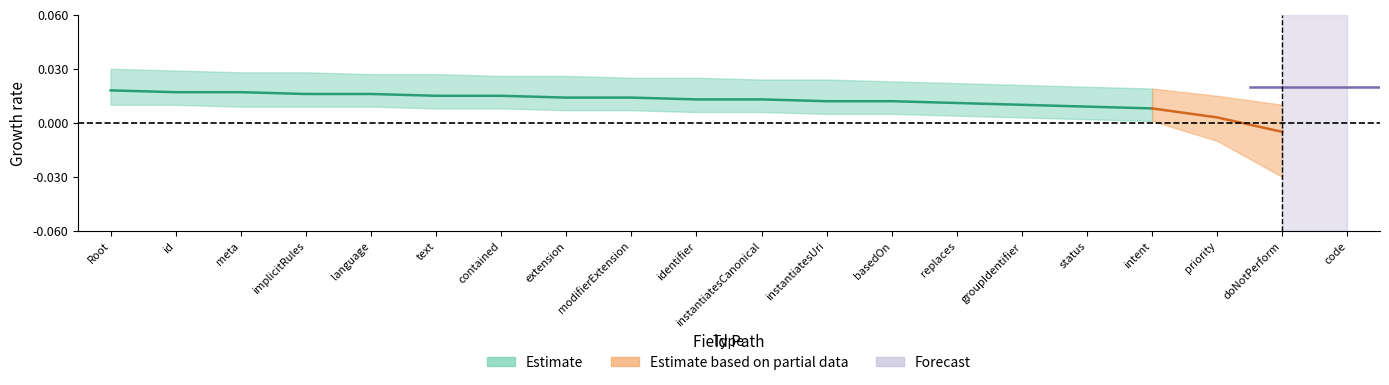

What position from the left is DeviceRequest.groupIdentifier?

15